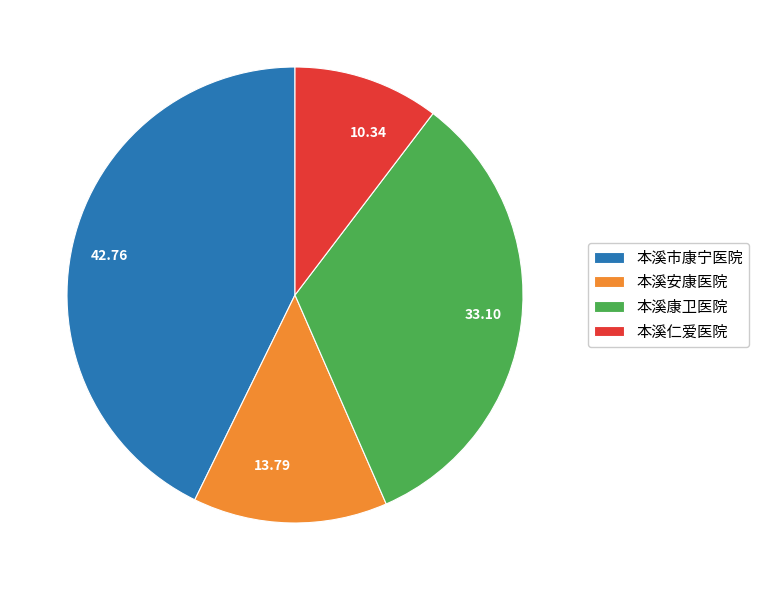

Does 本溪安康医院 account for over 50% of the chart?

No